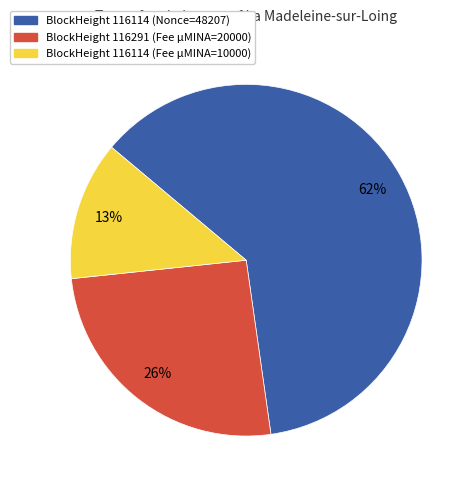

Is there any slice that represents more than half of the pie?

Yes